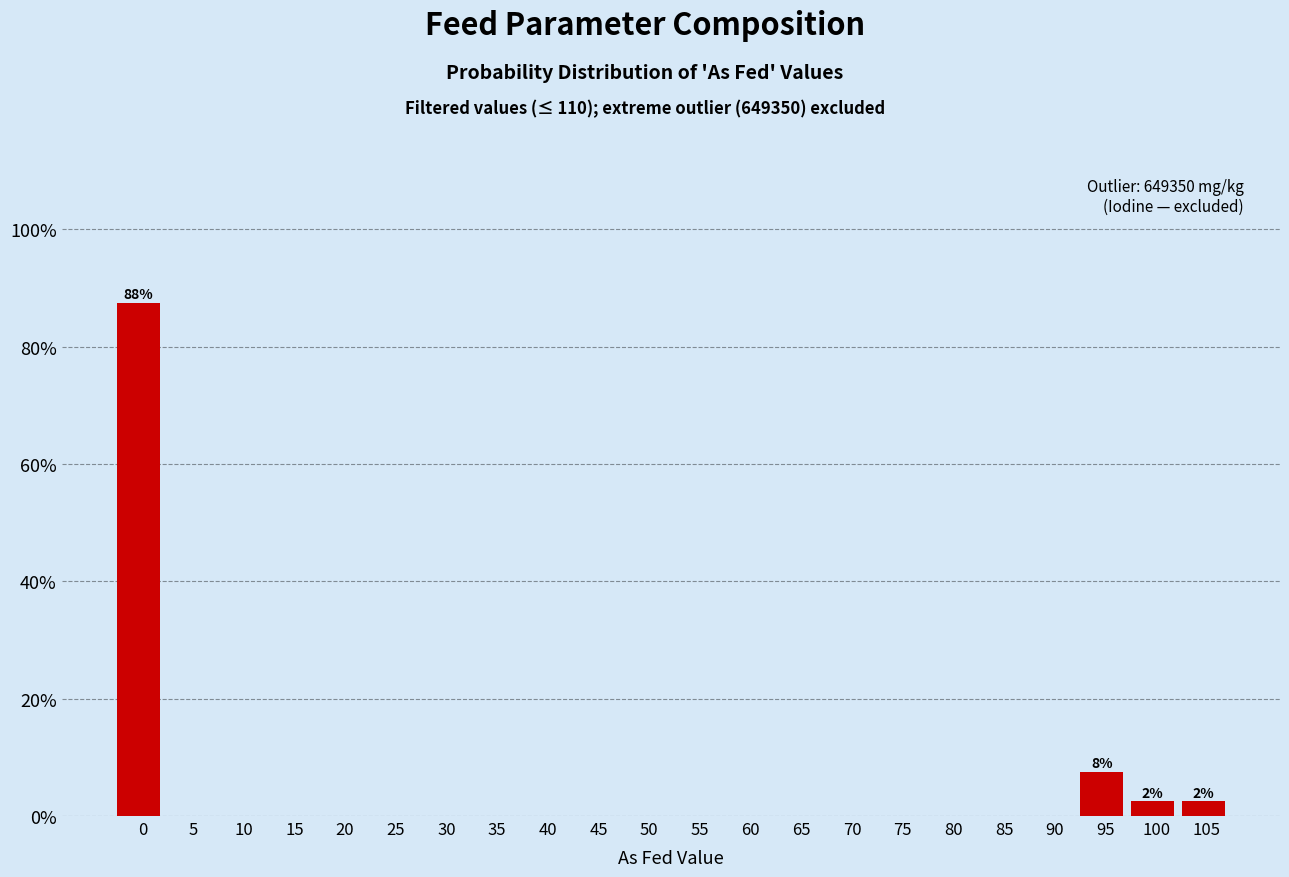

Reading right to left, transcribe all the data shown in this chart.

105=2.5	100=2.5	95=7.5	90=0.0	85=0.0	80=0.0	75=0.0	70=0.0	65=0.0	60=0.0	55=0.0	50=0.0	45=0.0	40=0.0	35=0.0	30=0.0	25=0.0	20=0.0	15=0.0	10=0.0	5=0.0	0=87.5